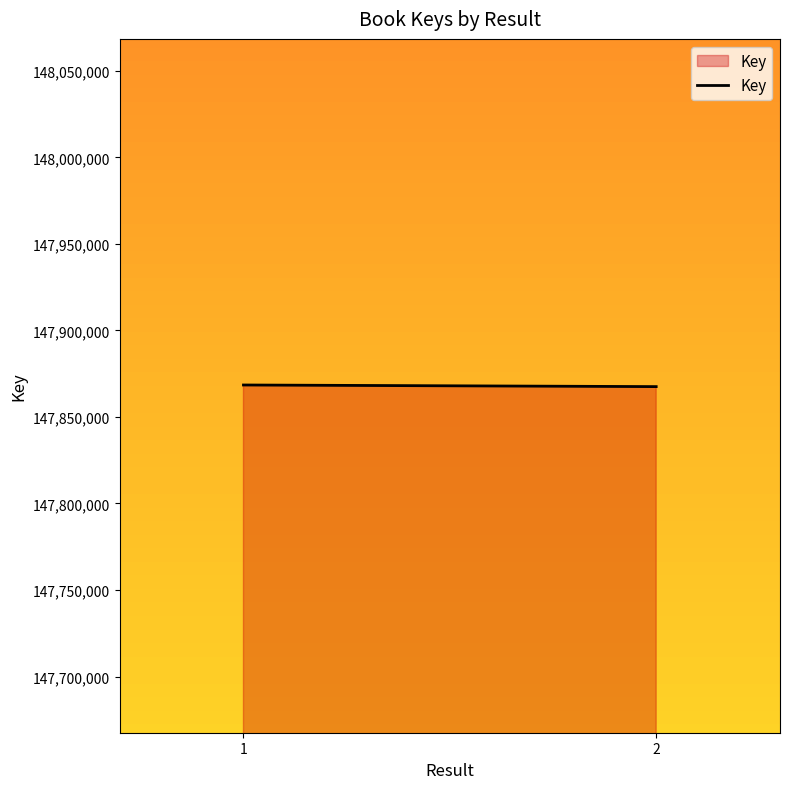

What is the difference between the maximum and minimum values?

937